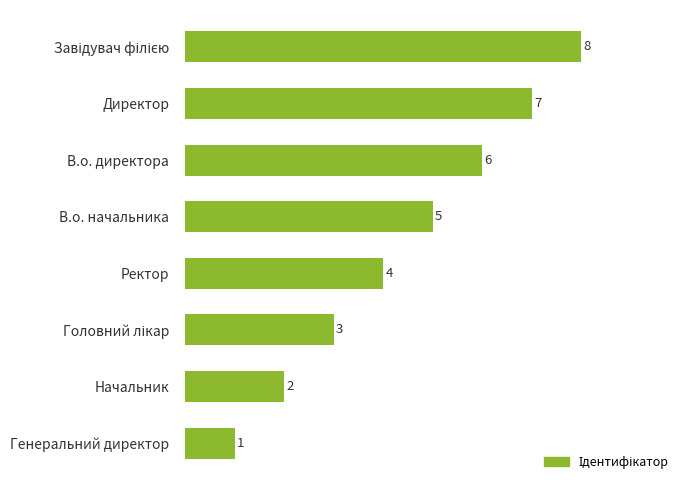

What is the maximum value shown in the chart?

8